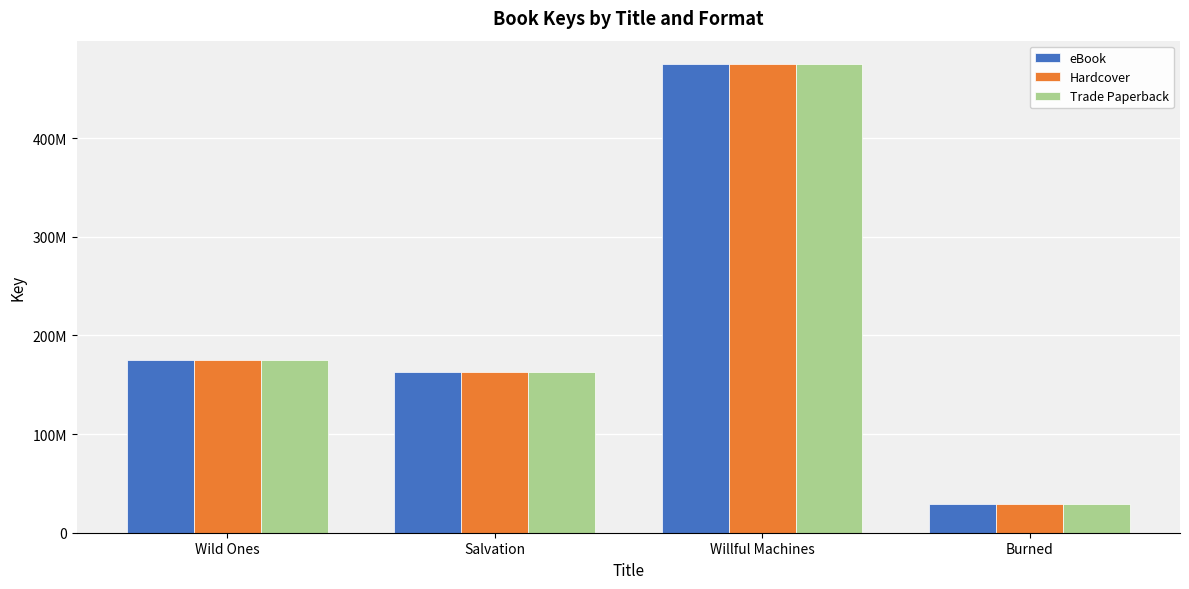

What is the label of the 1st bar from the left?

Wild Ones